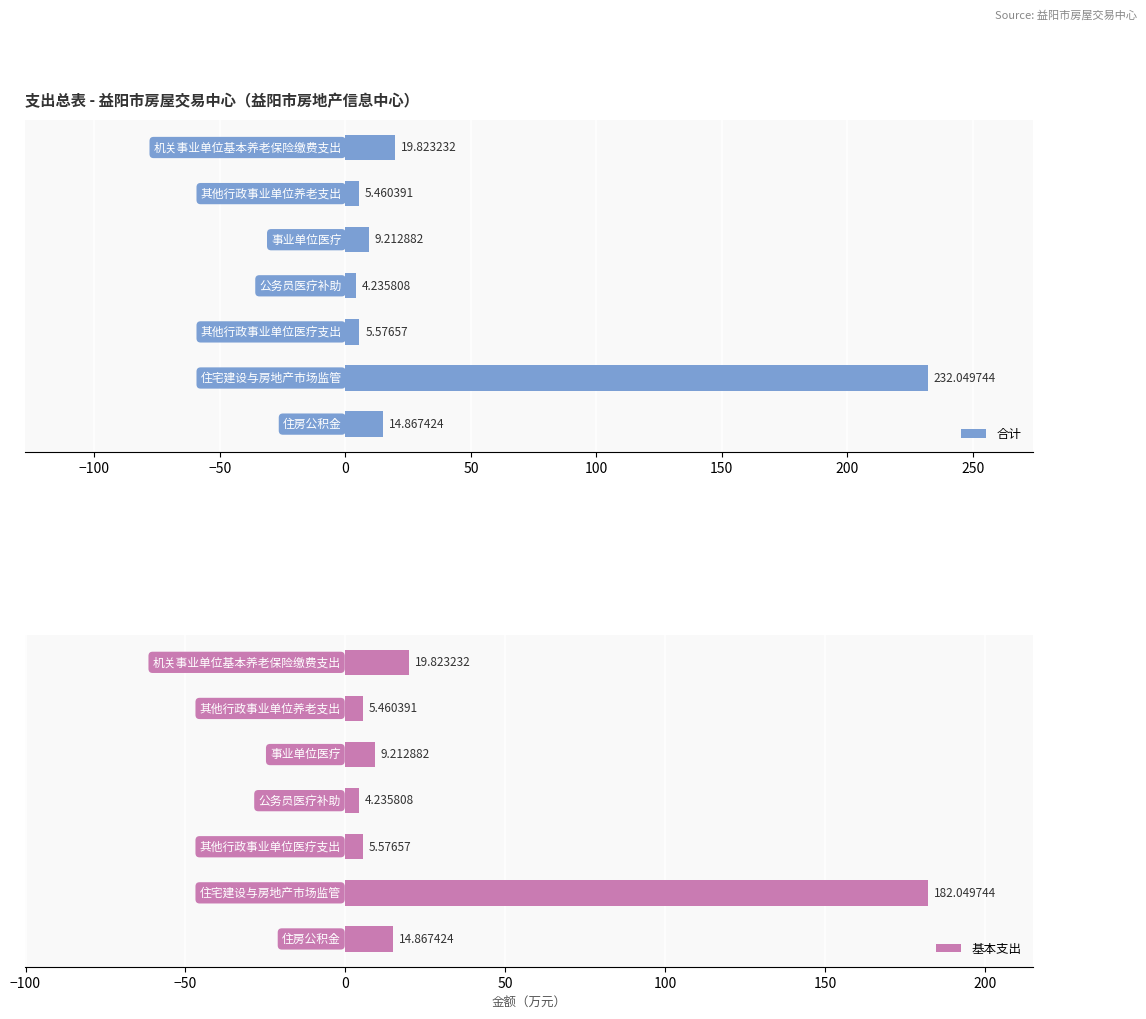

What is the difference between the maximum and minimum values in the 合计 series?

227.8